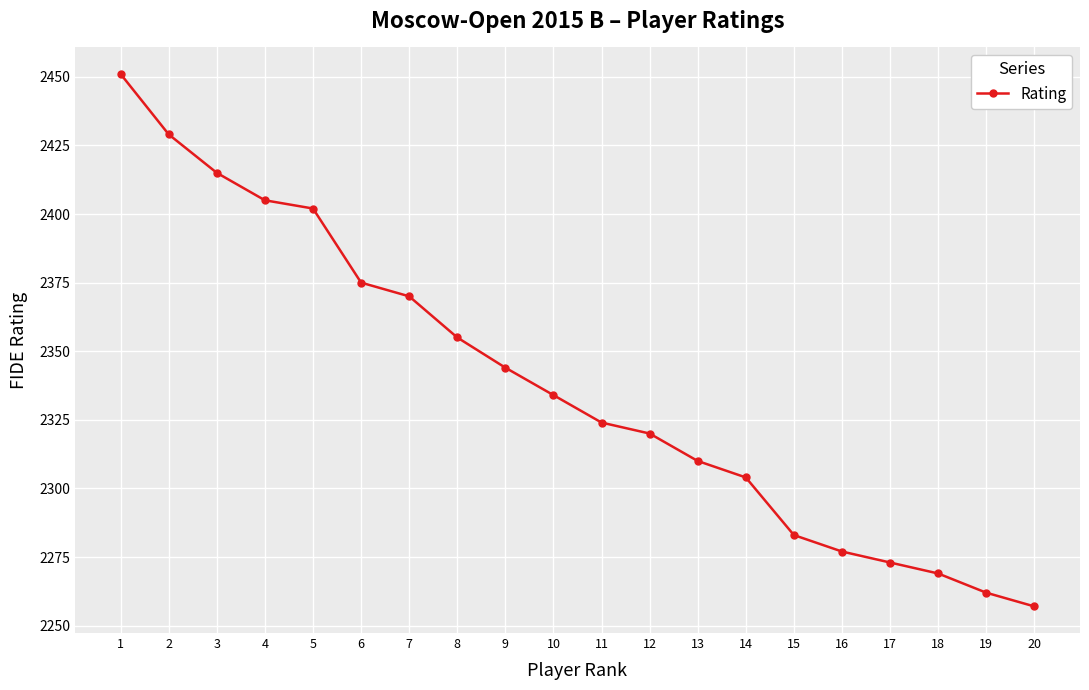

List the labels in order of value, smallest first.

20, 19, 18, 17, 16, 15, 14, 13, 12, 11, 10, 9, 8, 7, 6, 5, 4, 3, 2, 1